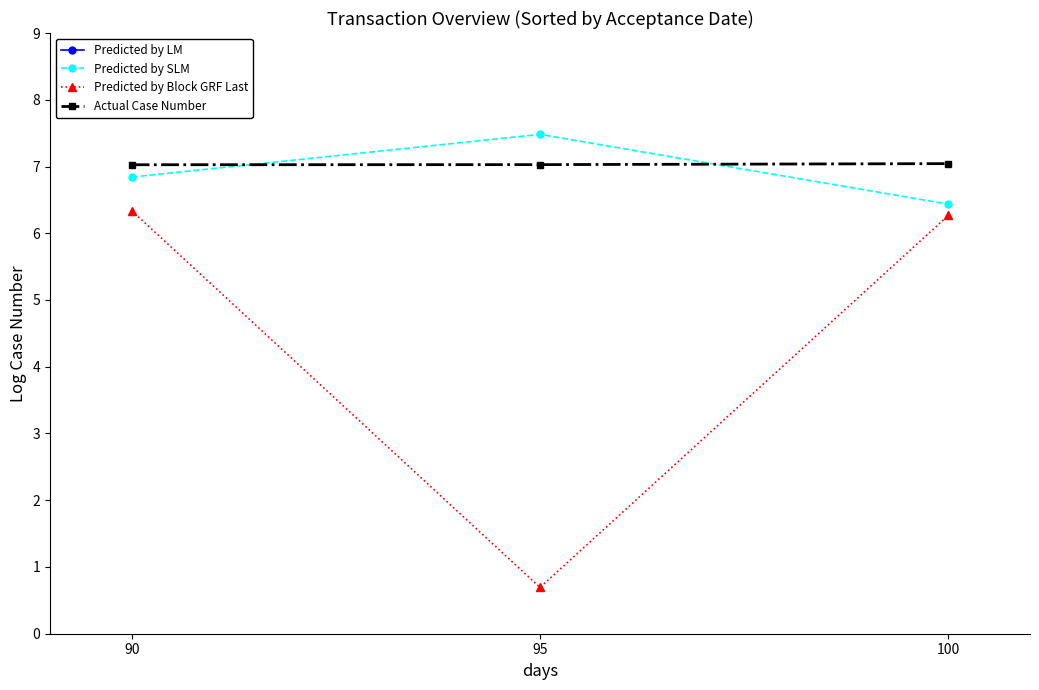

Count the Predicted by LM values in the range 9 to 10.

3